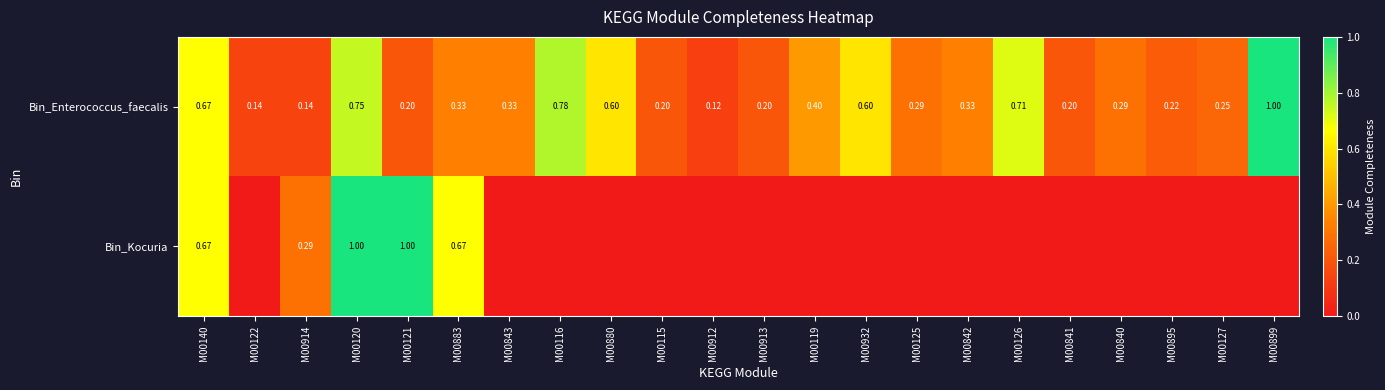

List the series in order of their overall mean, lowest first.

Bin_Kocuria, Bin_Enterococcus_faecalis